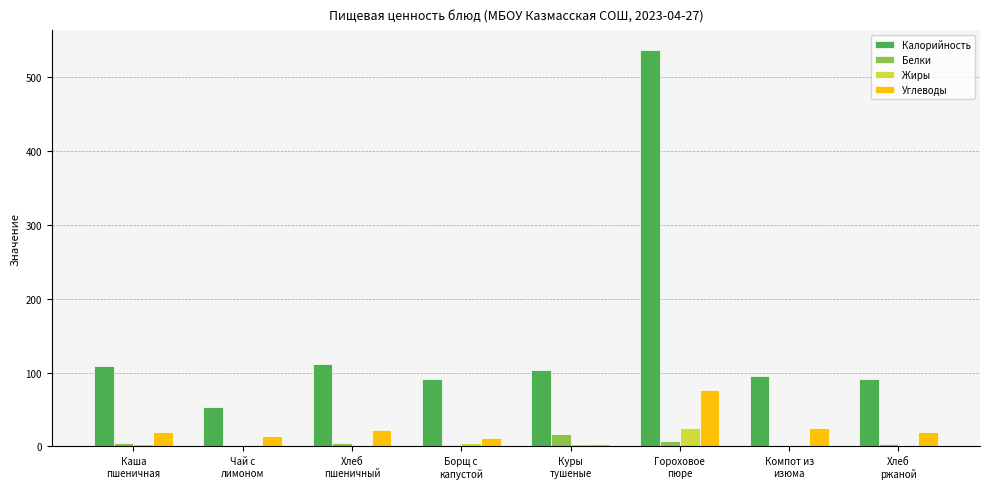

Which series has the largest total across all categories?

Калорийность